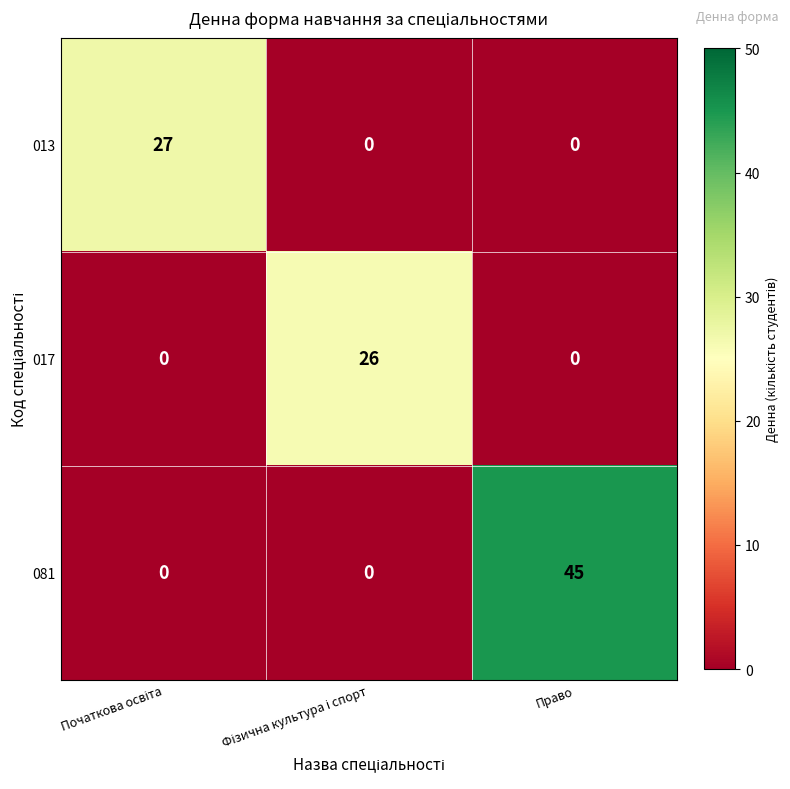

Which series has the largest total across all categories?

081